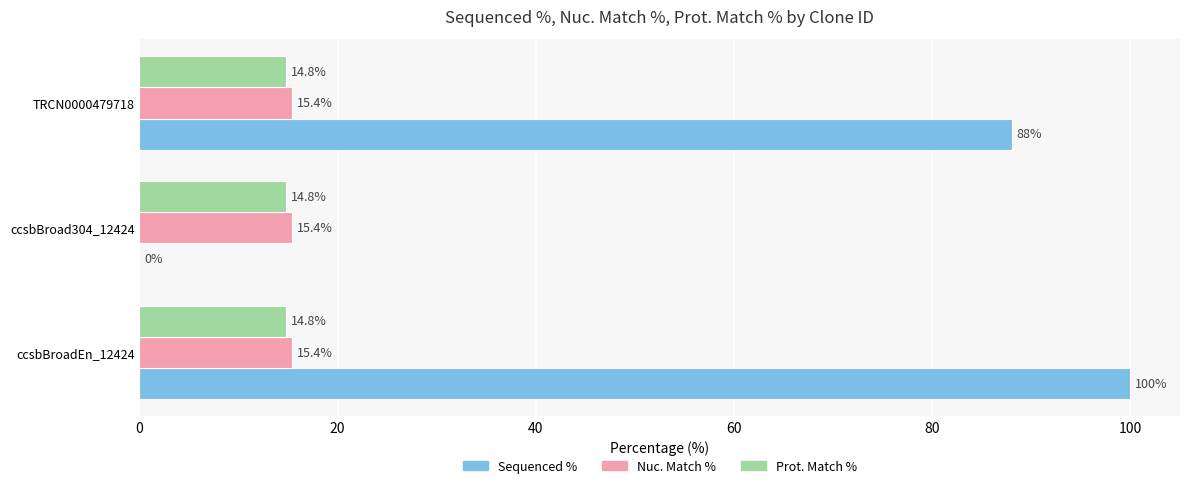

Which series changed the most between ccsbBroad304_12424 and TRCN0000479718?

Sequenced %